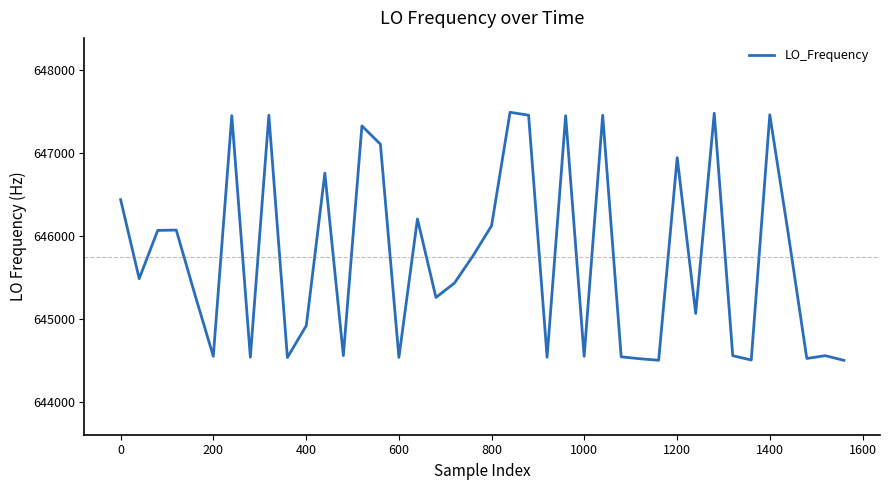

What is the minimum value shown in the chart?

644501.5